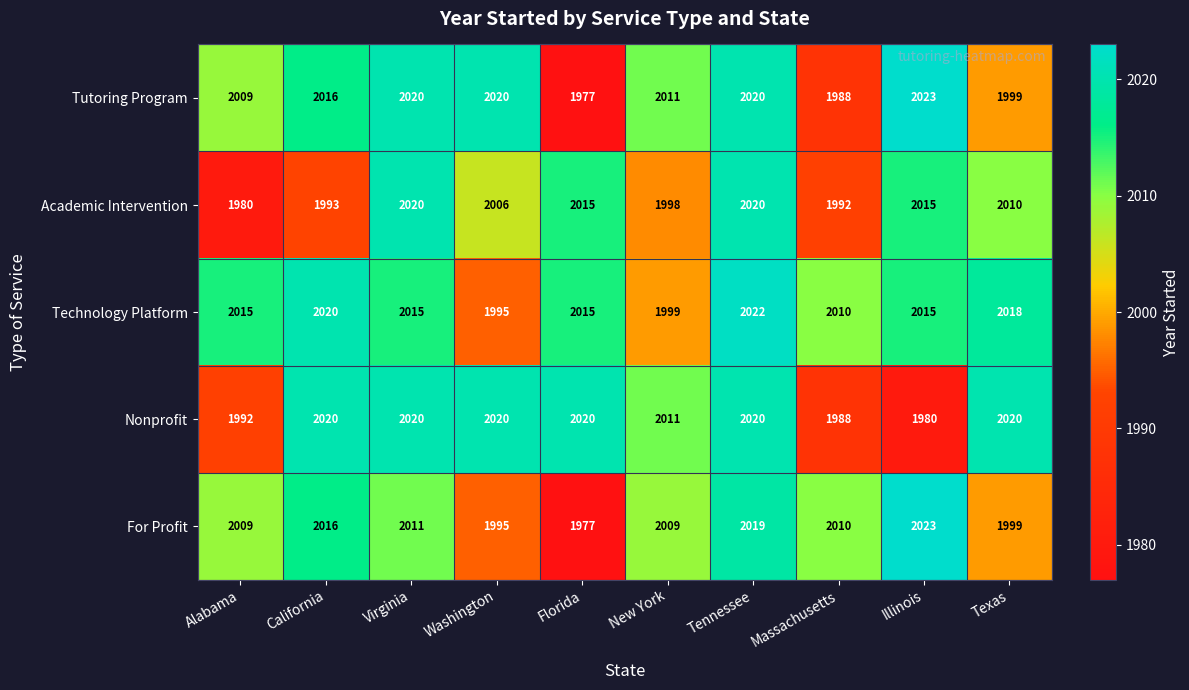

What is the total value across all series at Florida?

10004